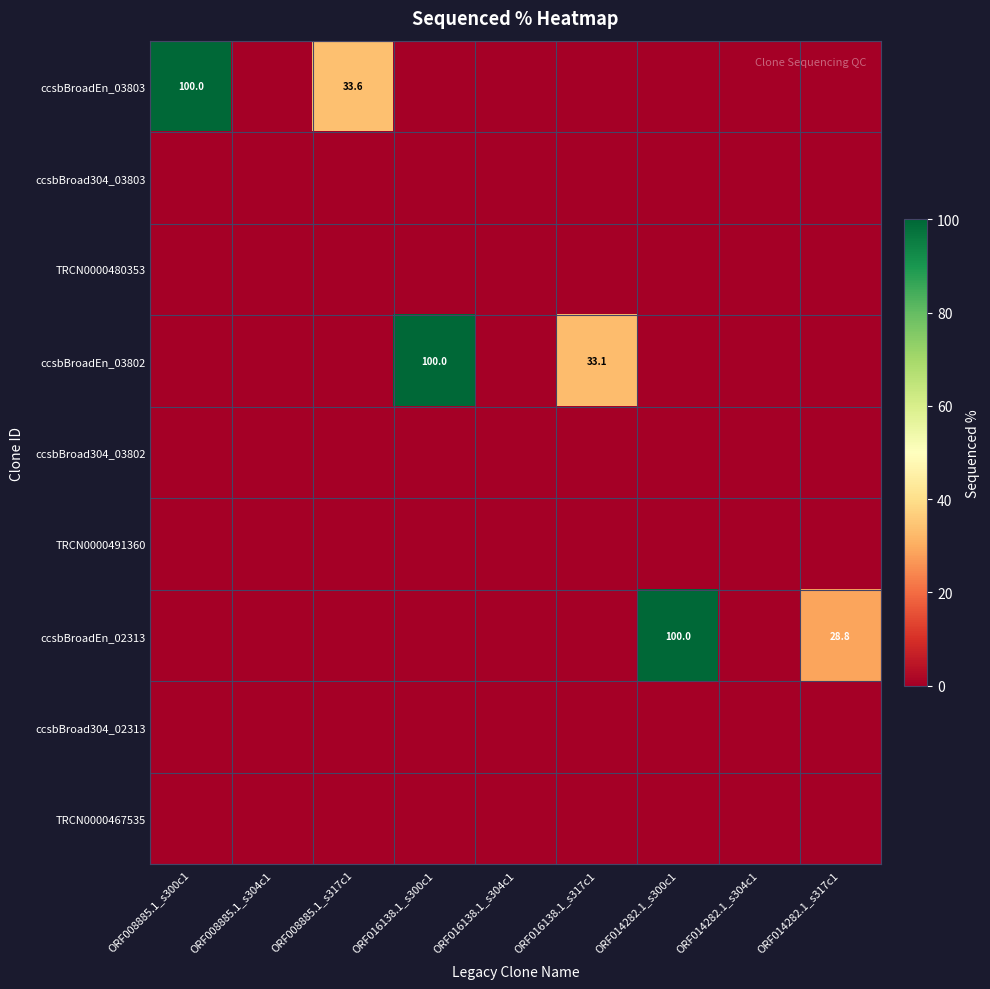

True or false: ccsbBroadEn_02313 has a value of 100.0 at ORF014282.1_s300c1.

True